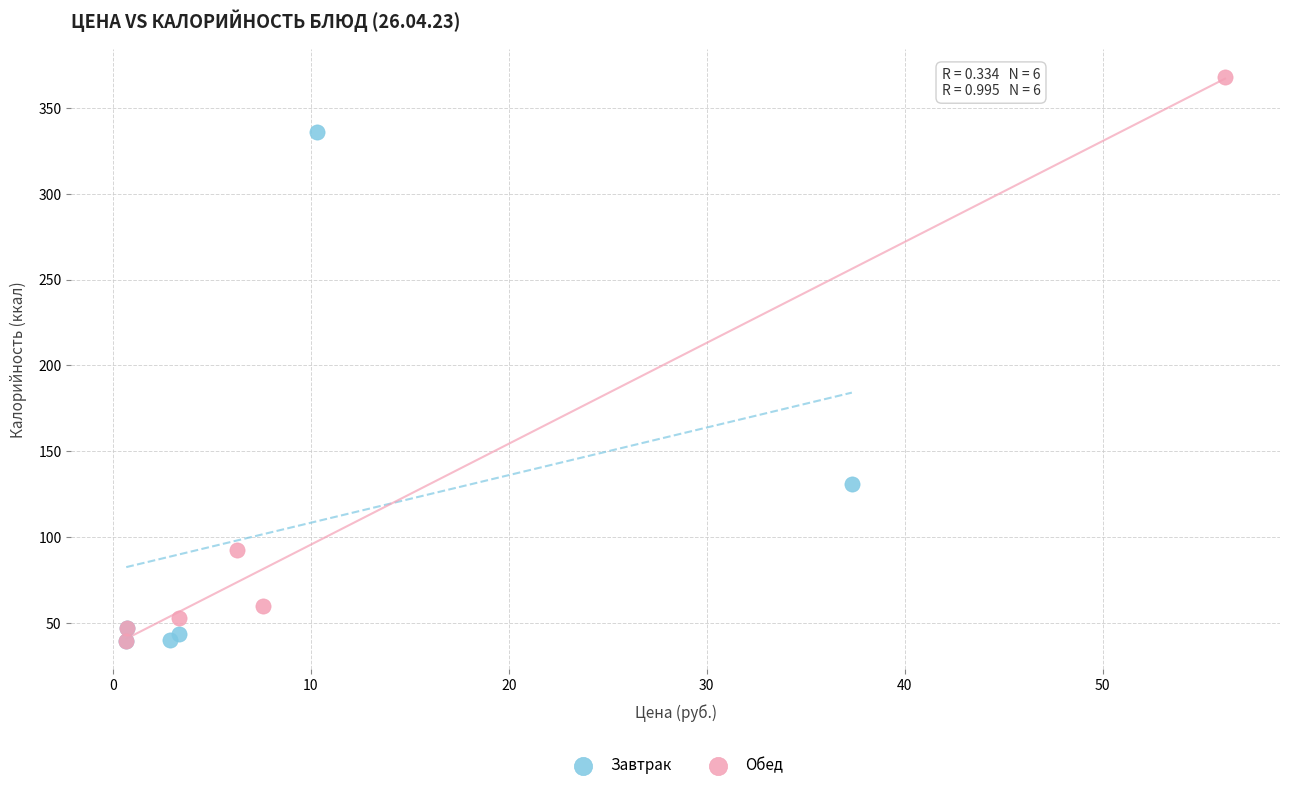

Which series reaches the maximum Y coordinate?

Обед